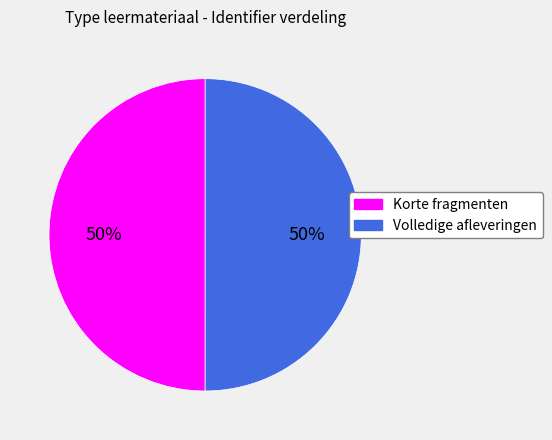

The Volledige afleveringen slice represents 50% of the pie. True or false?

True